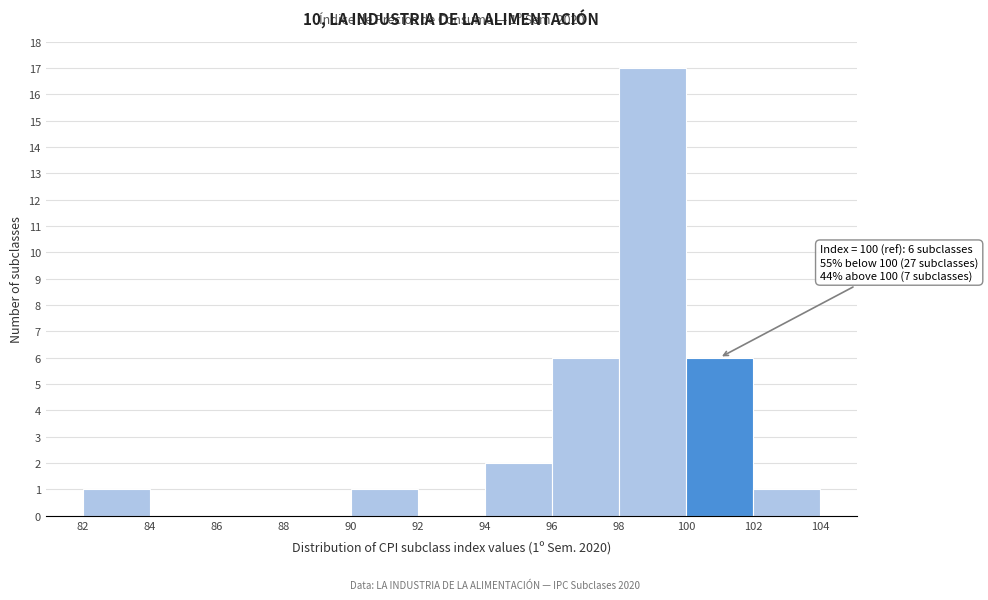

Which range on the x-axis has the tallest bar?

98 to 100